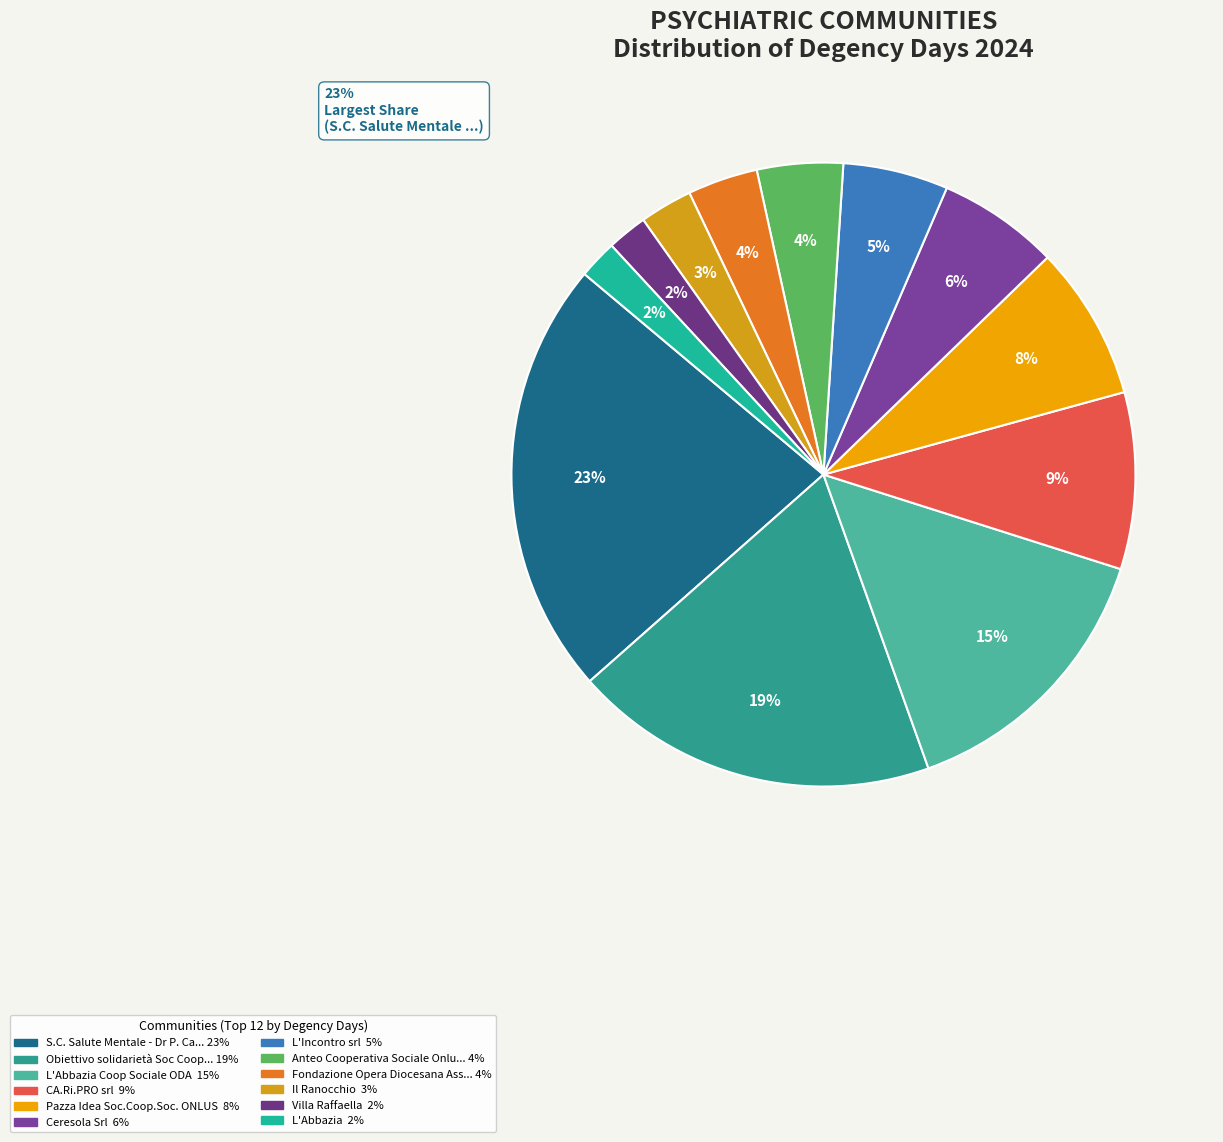

What is the ratio of the value at L'Abbazia Coop Sociale ODA to the value at Pazza Idea Soc.Coop.Soc. ONLUS?

1.8